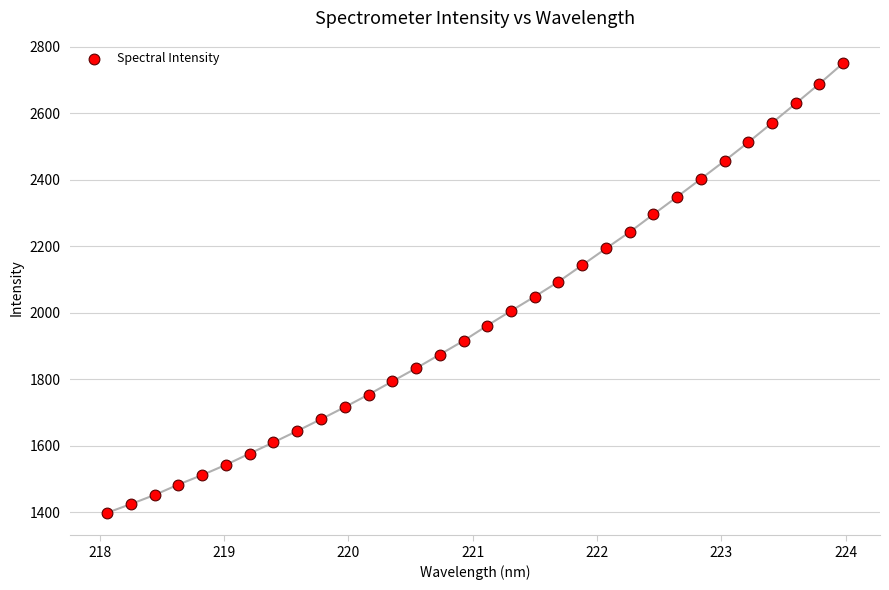

What is the range of Y values (max minus min)?

1351.1